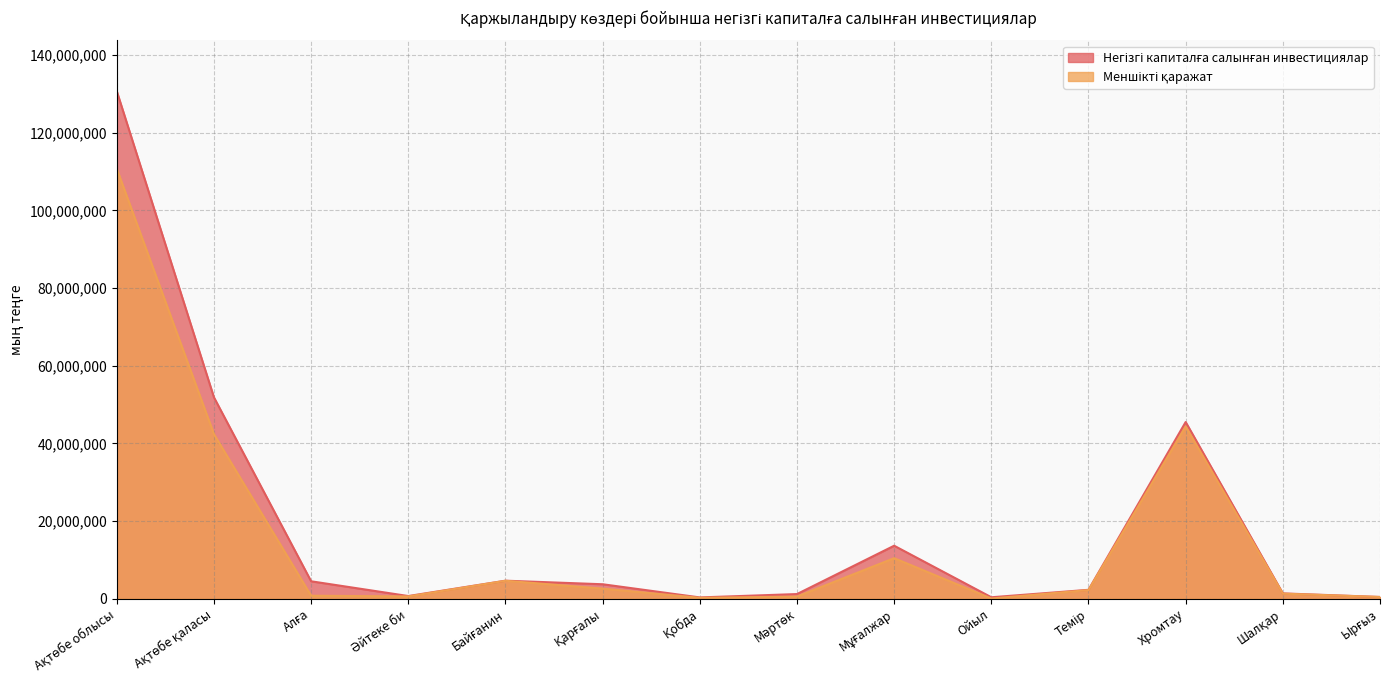

At which label does Меншікті қаражат reach its minimum?

Ойыл